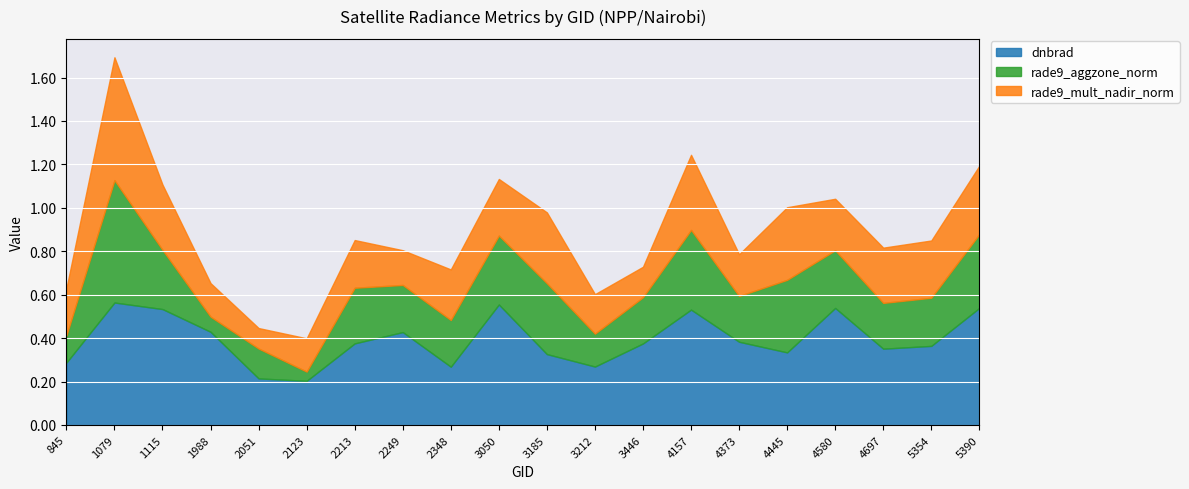

The rade9_mult_nadir_norm series shows 0.2 at 4373. True or false?

True